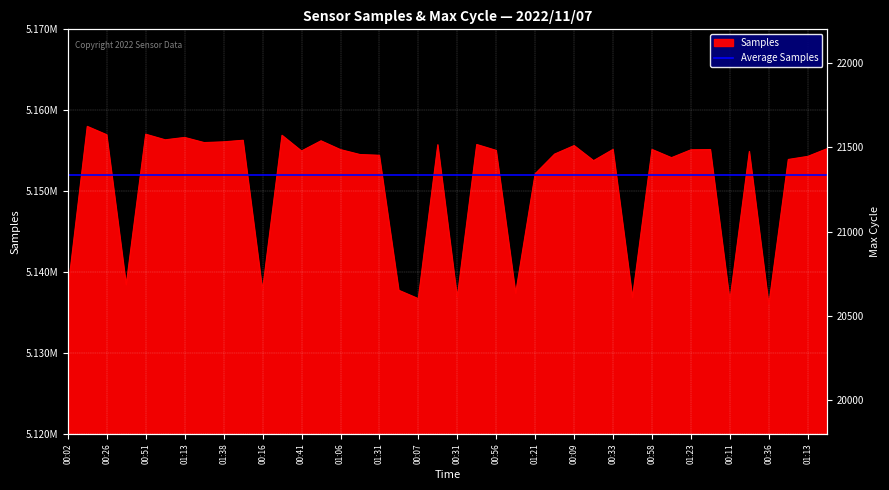

Reading left to right, what are all the values shown in this chart?

5137719	5157993	5156957	5138434	5157026	5156333	5156627	5155992	5156082	5156277	5137760	5156893	5154955	5156211	5155122	5154515	5154421	5137738	5136707	5155725	5136855	5155752	5155024	5137390	5152138	5154572	5155622	5153760	5155151	5136850	5155144	5154127	5155100	5155131	5136453	5154896	5135958	5153906	5154286	5155248